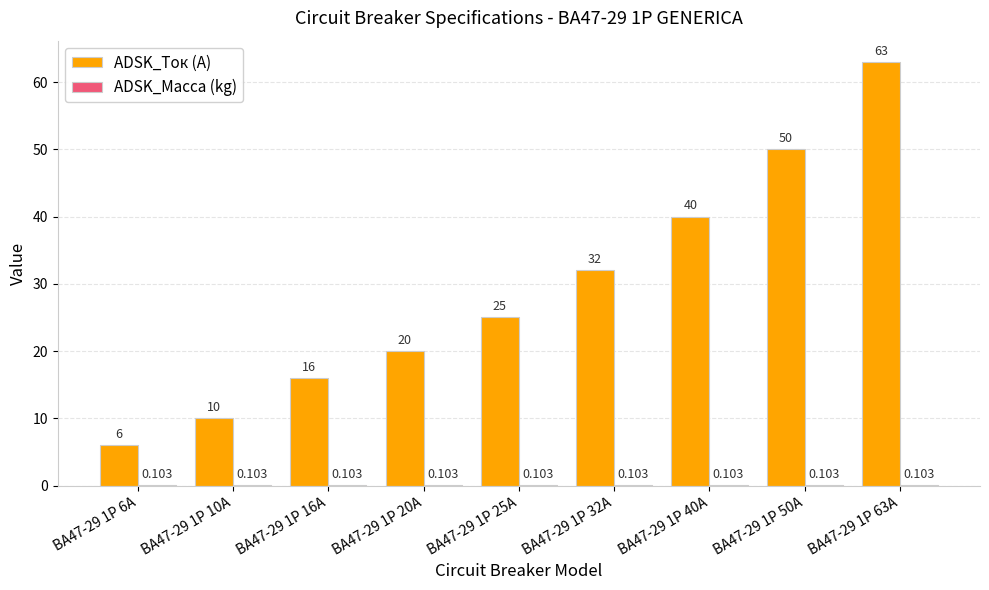

Between ВА47-29 1P 20А and ВА47-29 1P 63А, which series saw the biggest shift?

ADSK_Ток (A)